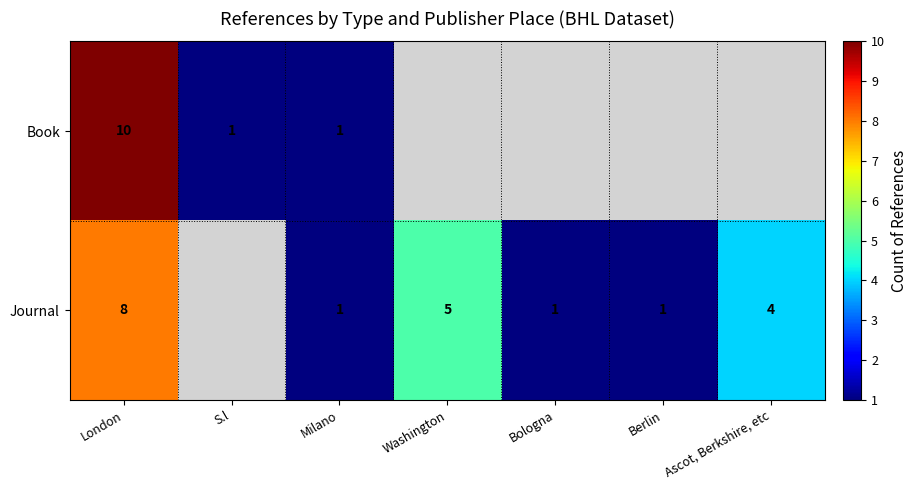

Rank the series at London from highest to lowest value.

Book, Journal